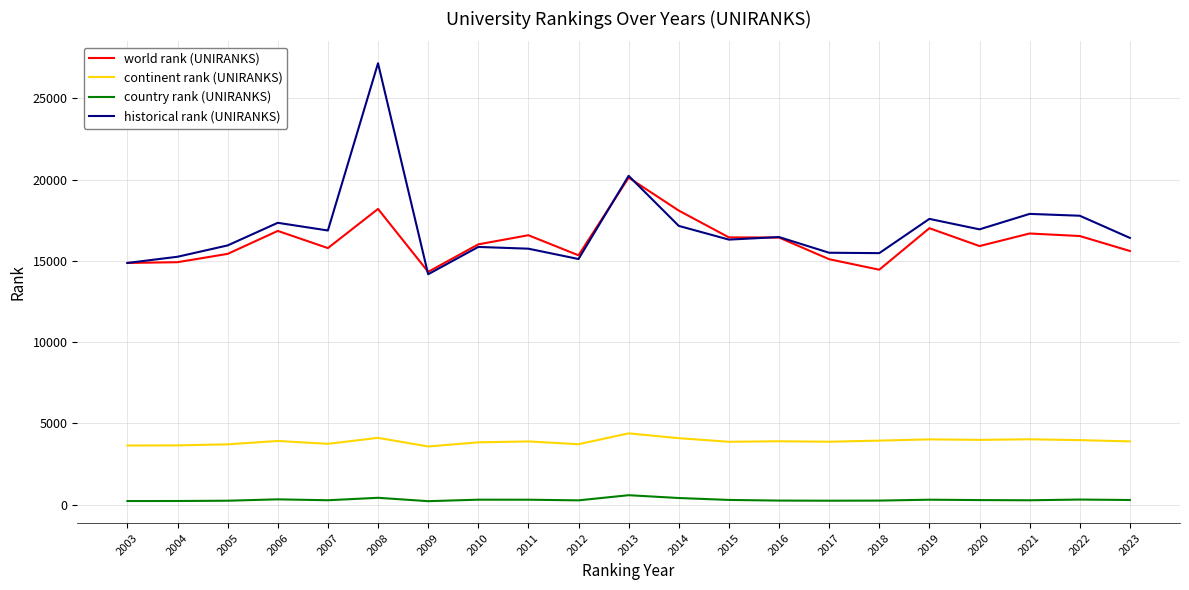

What is the difference between the highest and lowest values at 2011?

16278.0